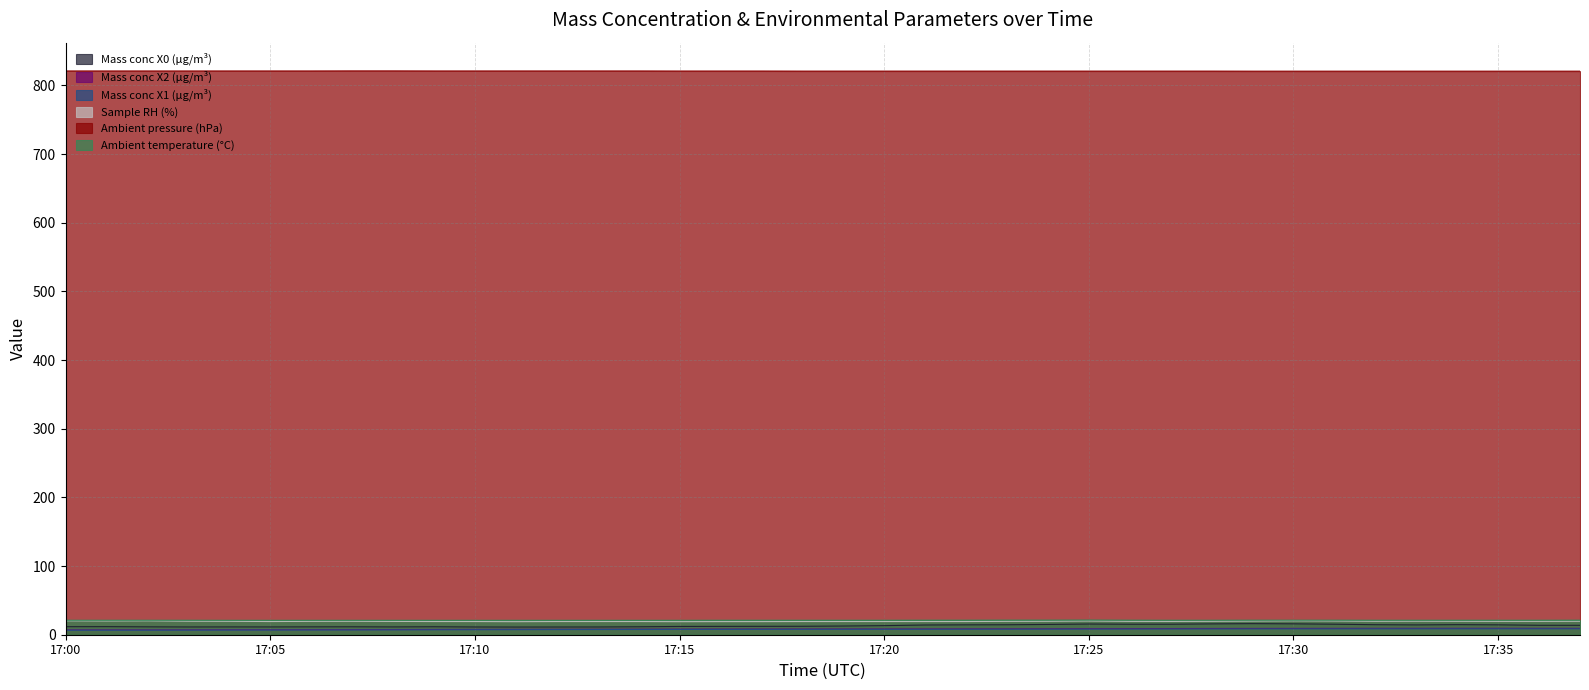

Which series has the largest total across all categories?

Ambient pressure (hPa)